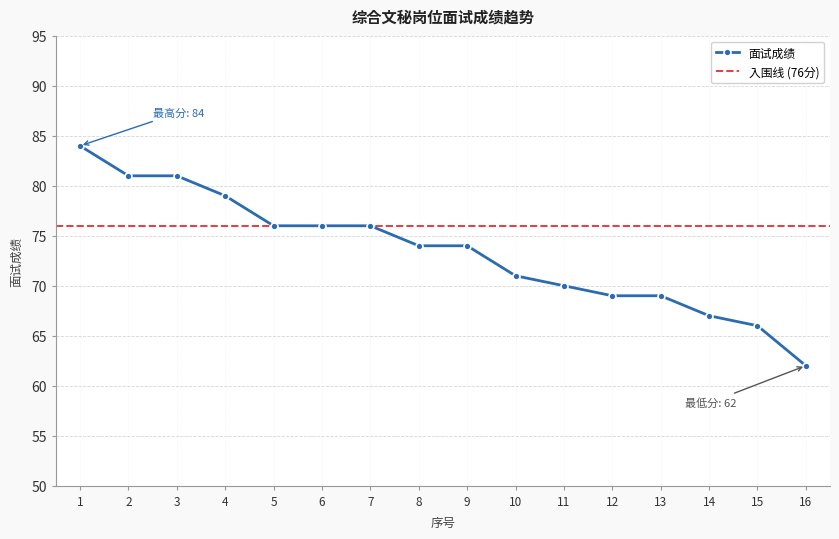

How many lines are shown in the chart?

1